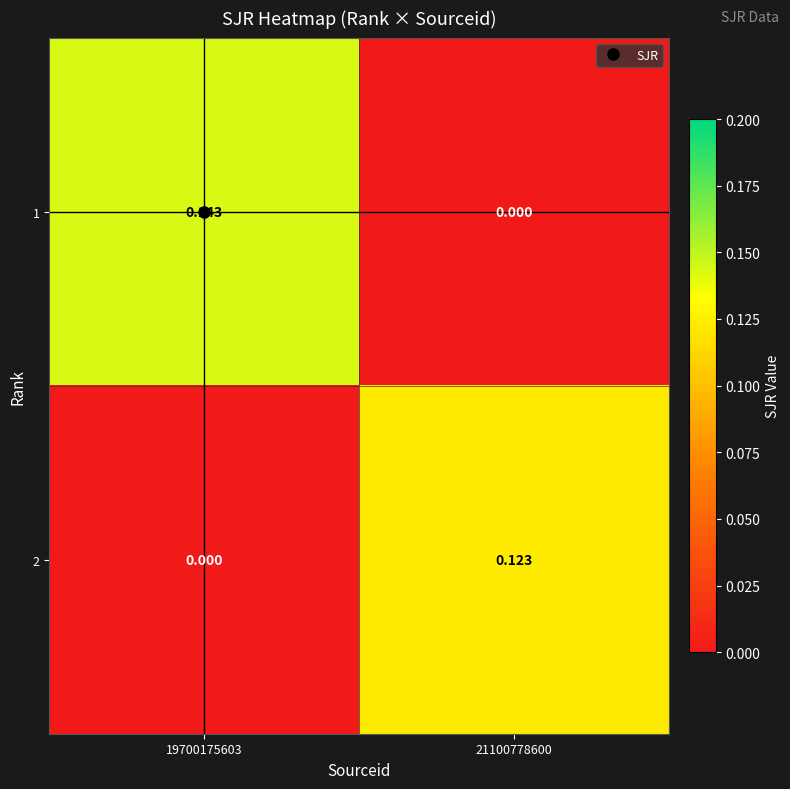

Is the value of 1 at 19700175603 greater than the value of 2 at 19700175603?

Yes